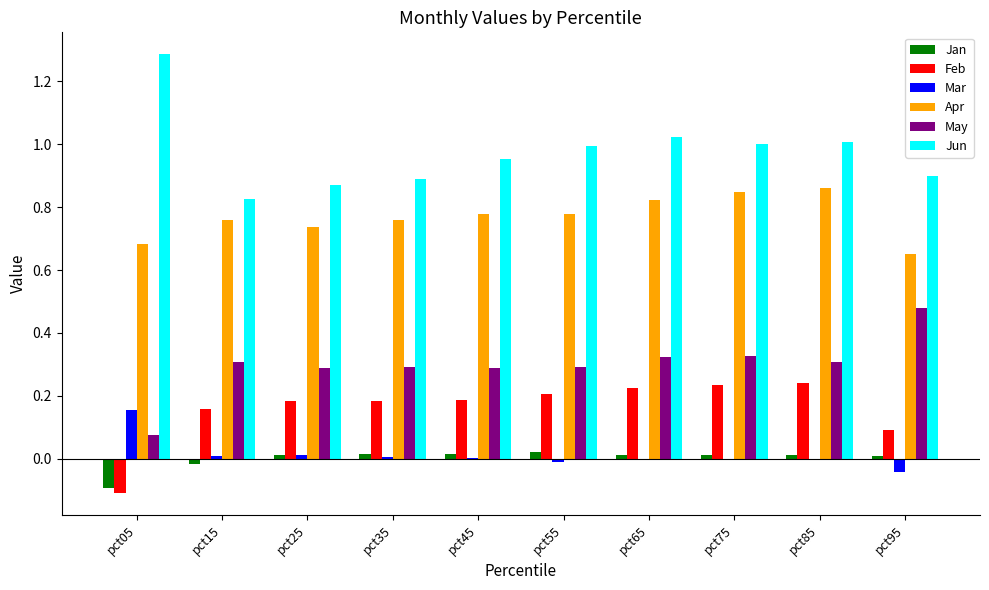

Which category has the highest value in the May series?

pct95